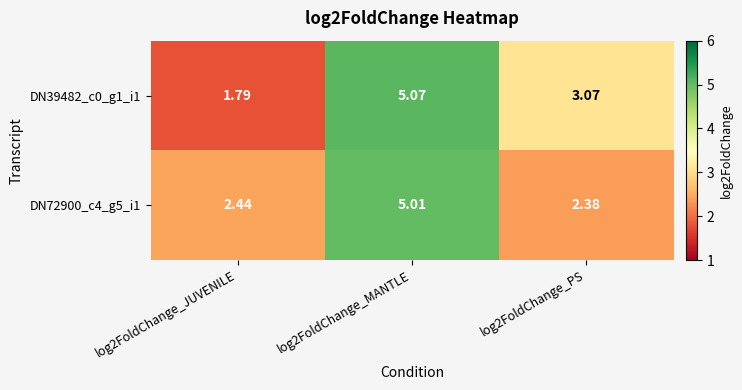

At which category does the chart reach its peak across all series?

log2FoldChange_MANTLE